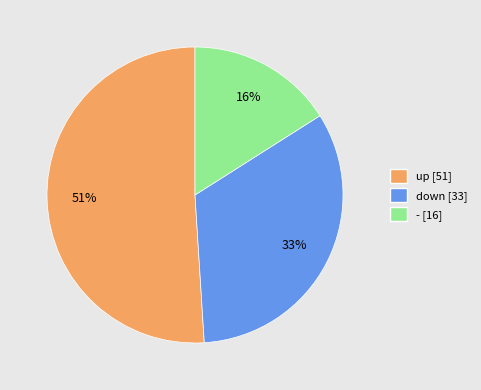

Which has a higher value, up or down?

up